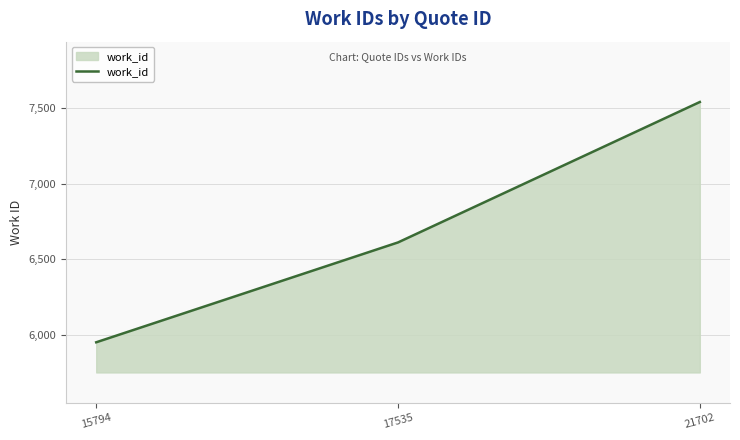

What is the difference between the values at 17535 and 15794?

662